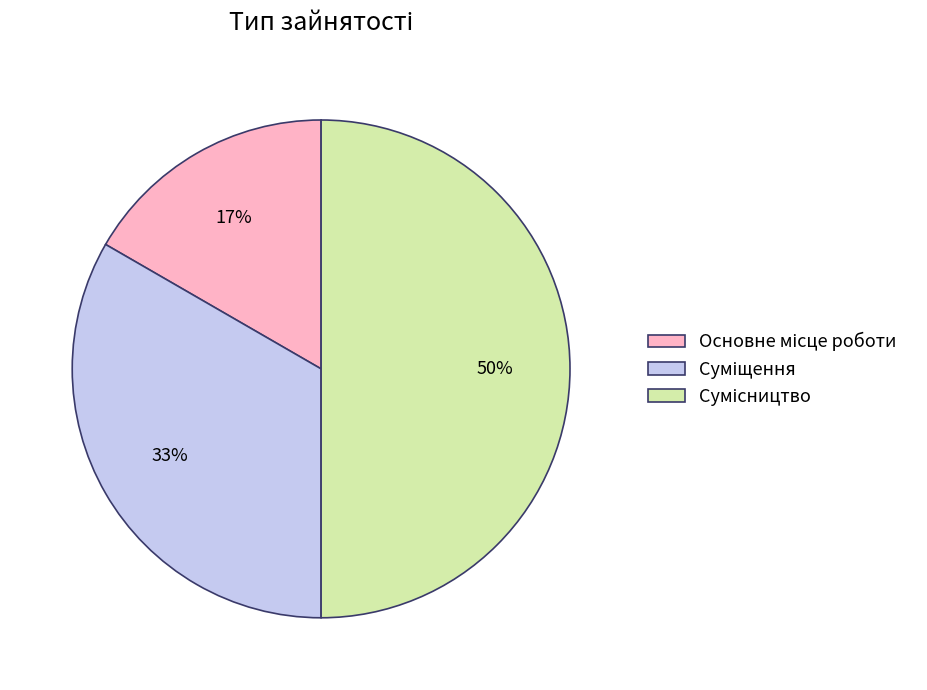

To the nearest percent, what is the difference between the largest and smallest slice percentages?

33%